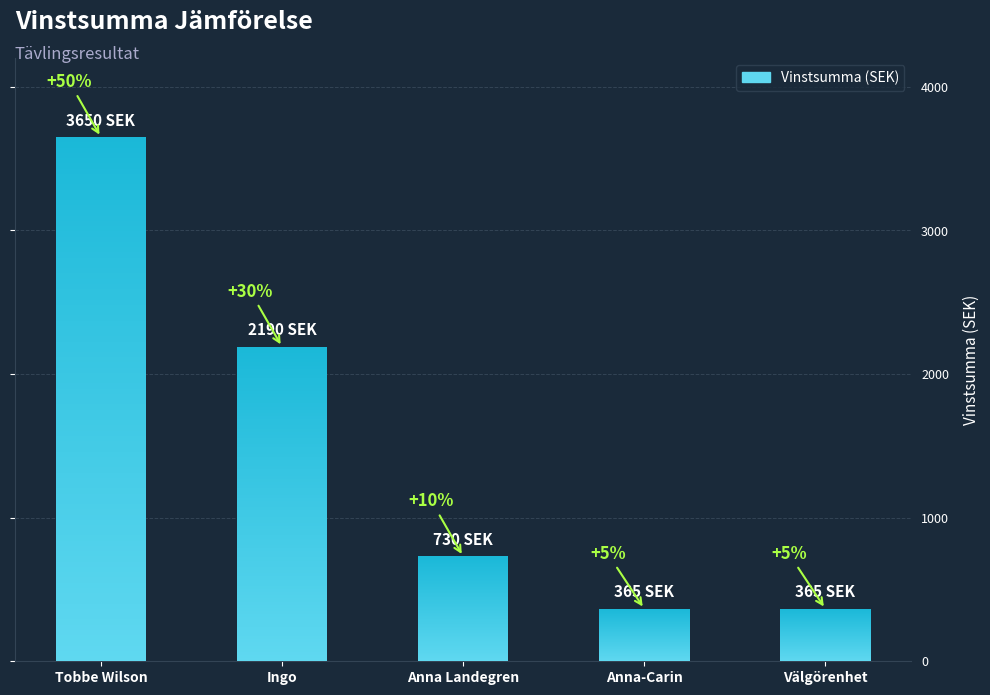

What is the sum of the values at Tobbe Wilson and Ingo?

5840